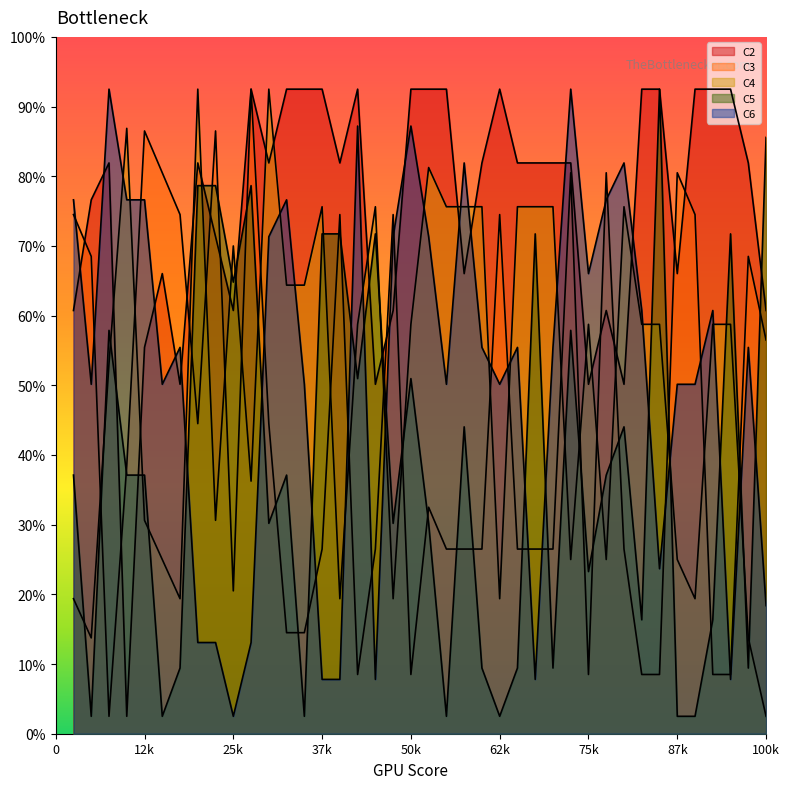

The C3 series shows 17.3 at 9. True or false?

True